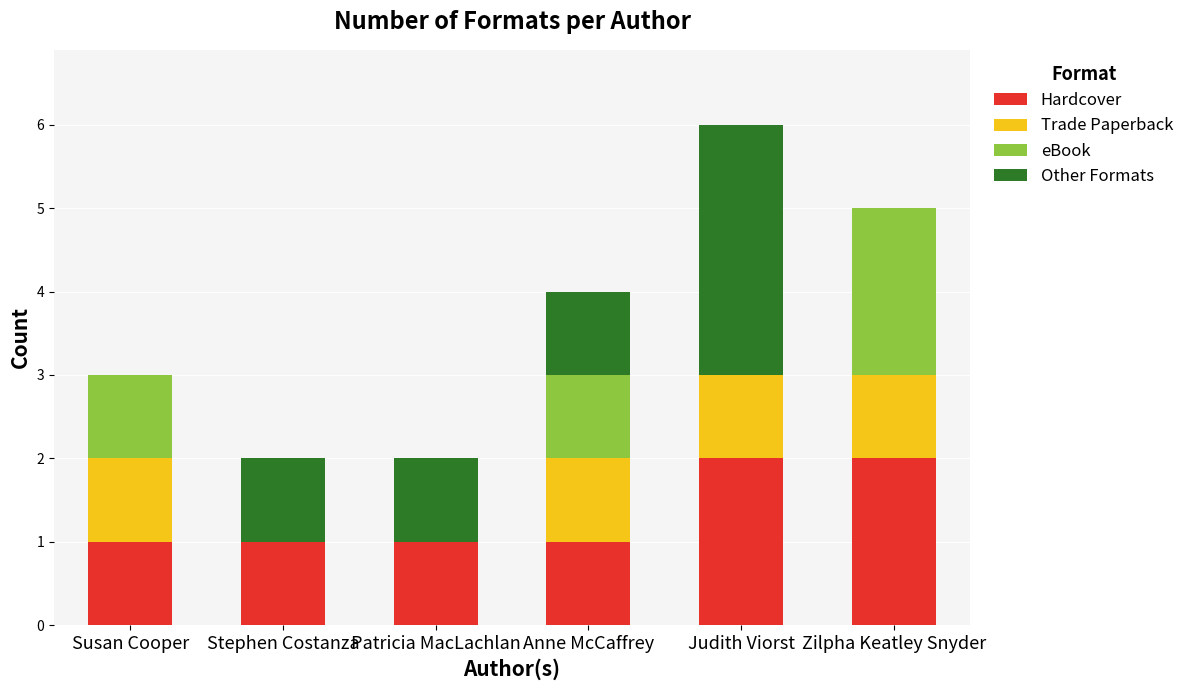

Reading left to right, list the values for the Hardcover series.

Susan Cooper=1	Stephen Costanza=1	Patricia MacLachlan=1	Anne McCaffrey=1	Judith Viorst=2	Zilpha Keatley Snyder=2